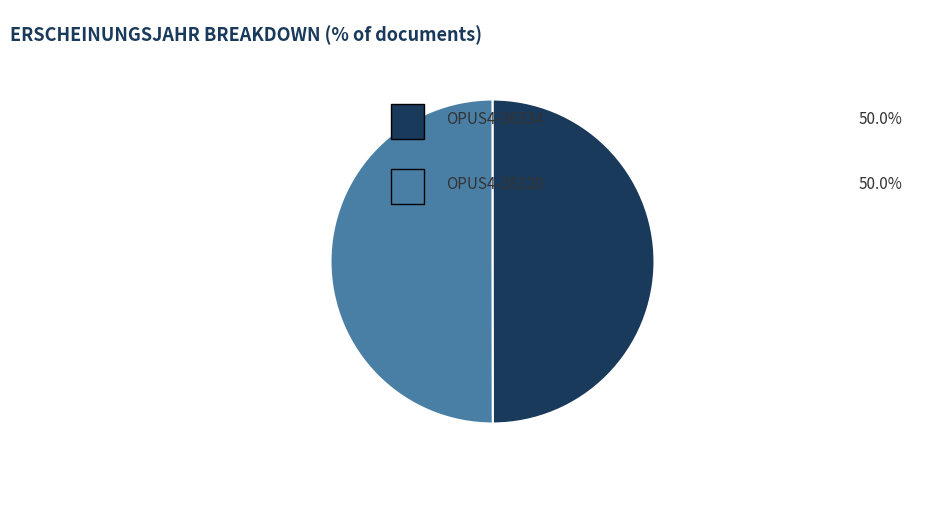

How many segments does this pie chart have?

2